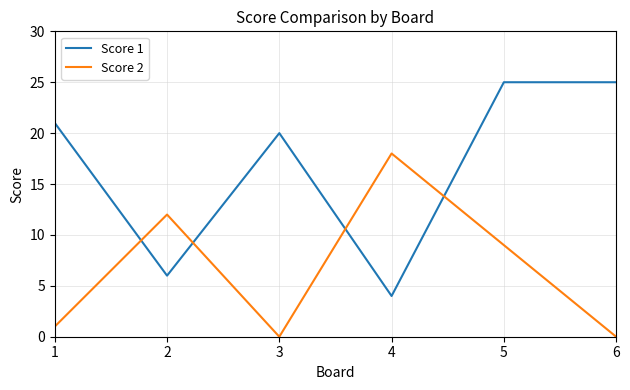

At how many categories does at least one series exceed 1?

6